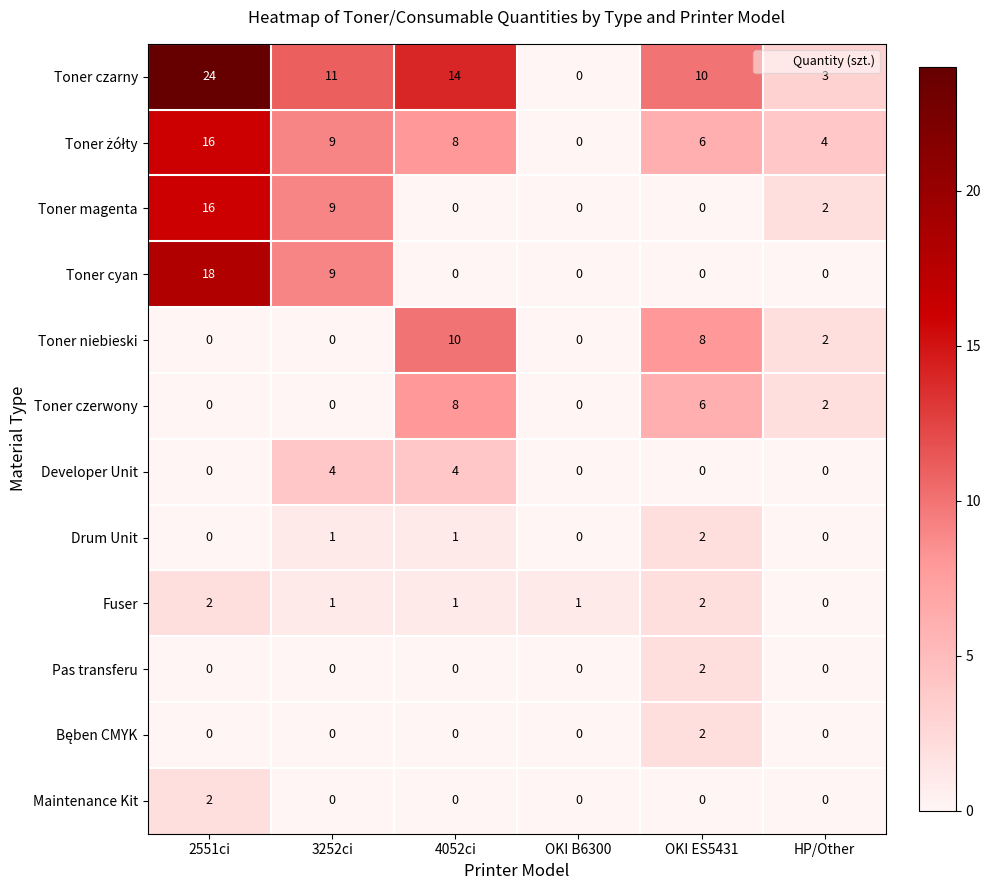

Which series has the widest spread of values?

Toner czarny